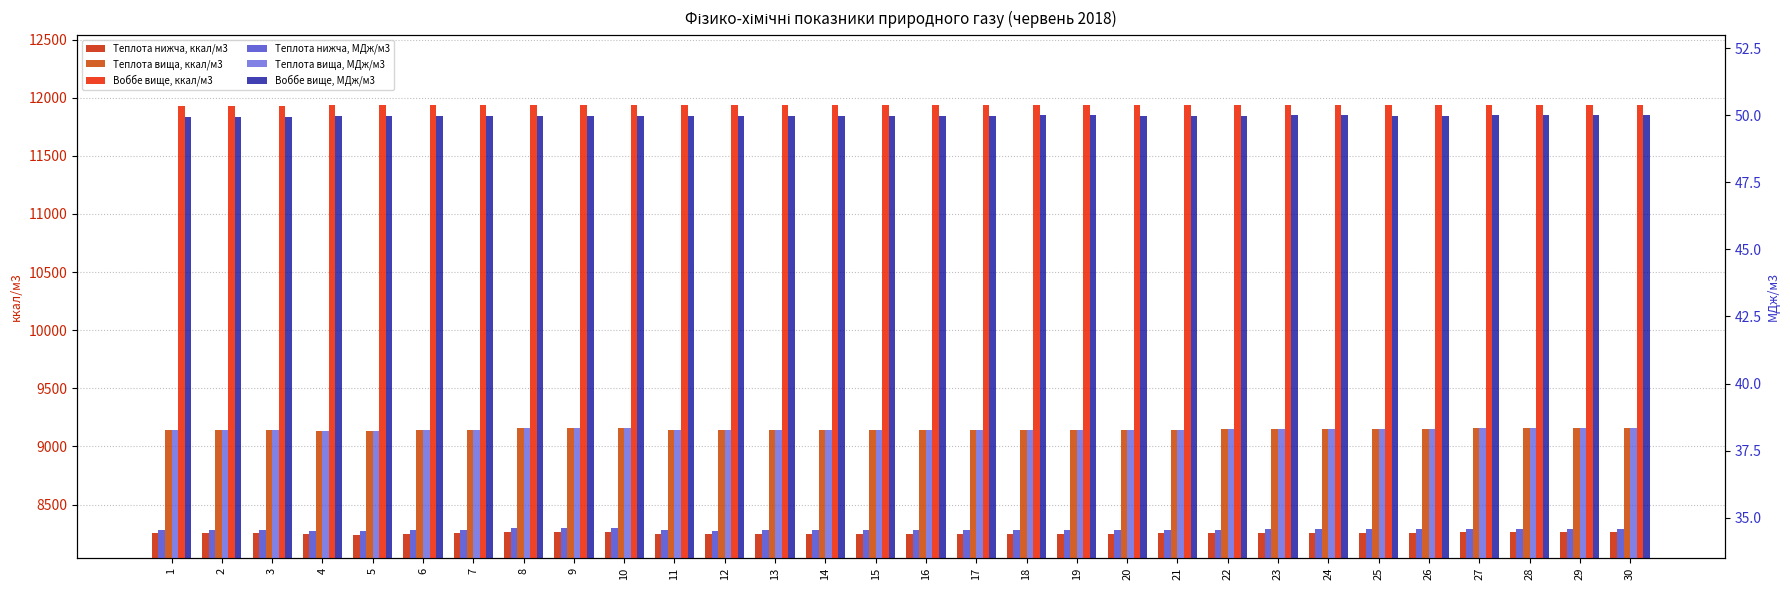

How many groups of bars are there?

30